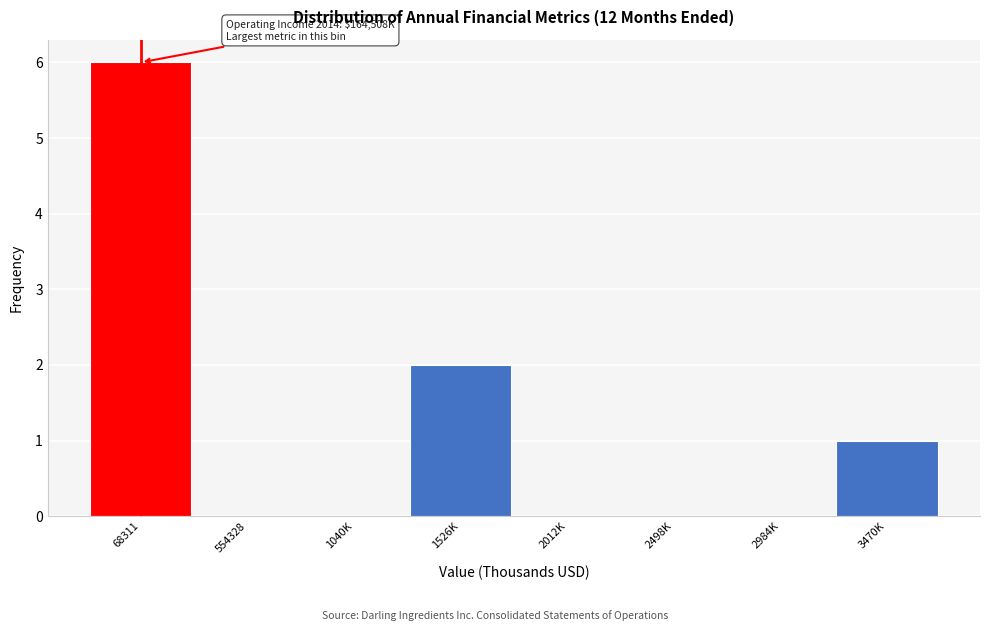

Reading right to left, list all the values displayed in this chart.

3470K=1	2984K=0	2498K=0	2012K=0	1526K=2	1040K=0	554328=0	68311=6